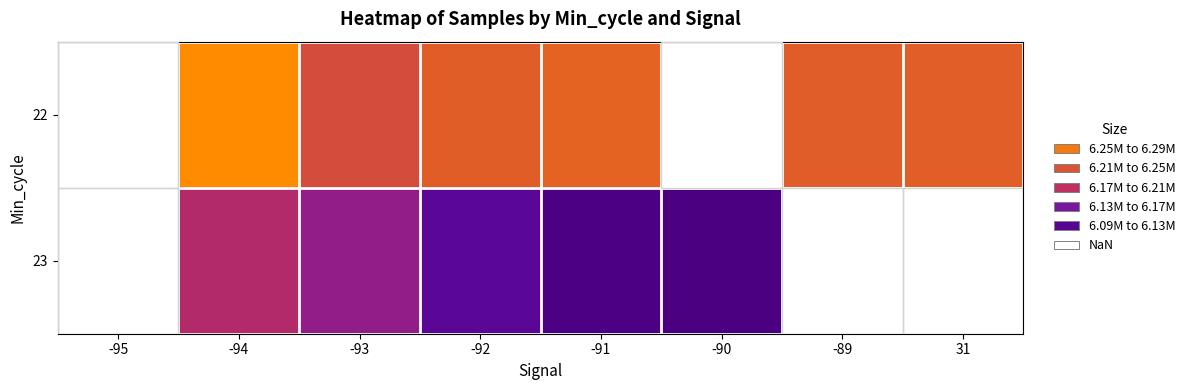

At -89, list the series in order from smallest to largest.

22, 23